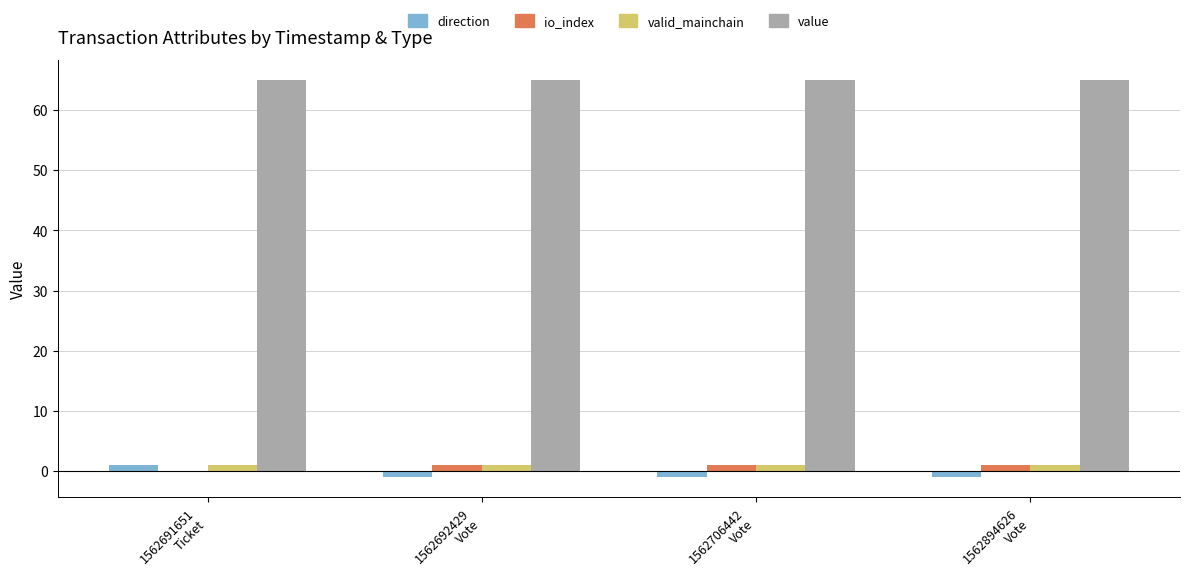

What is the average value of the direction series?

-0.5